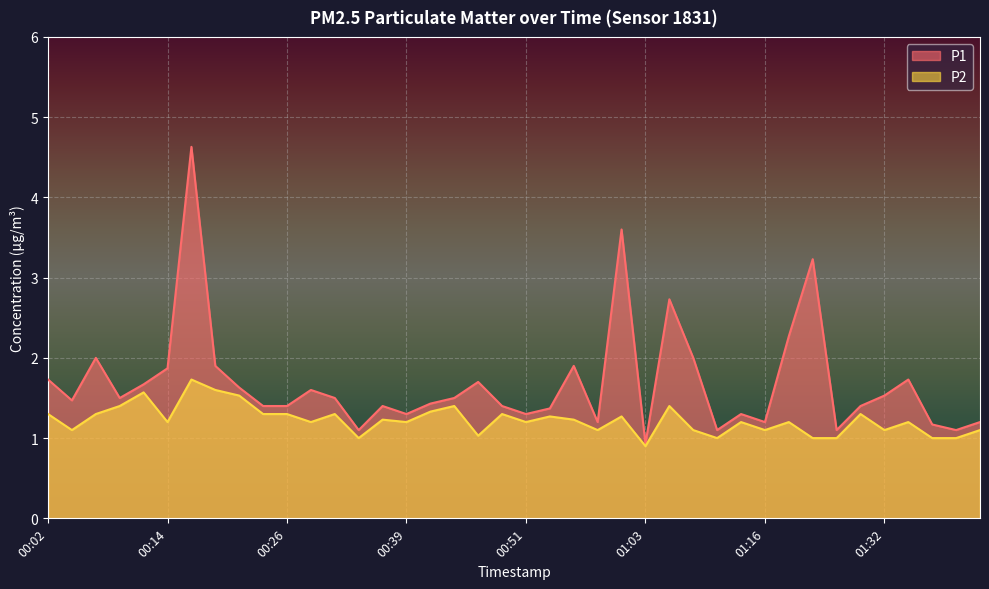

What is the spread (max minus min) of values at 00:34?

0.1